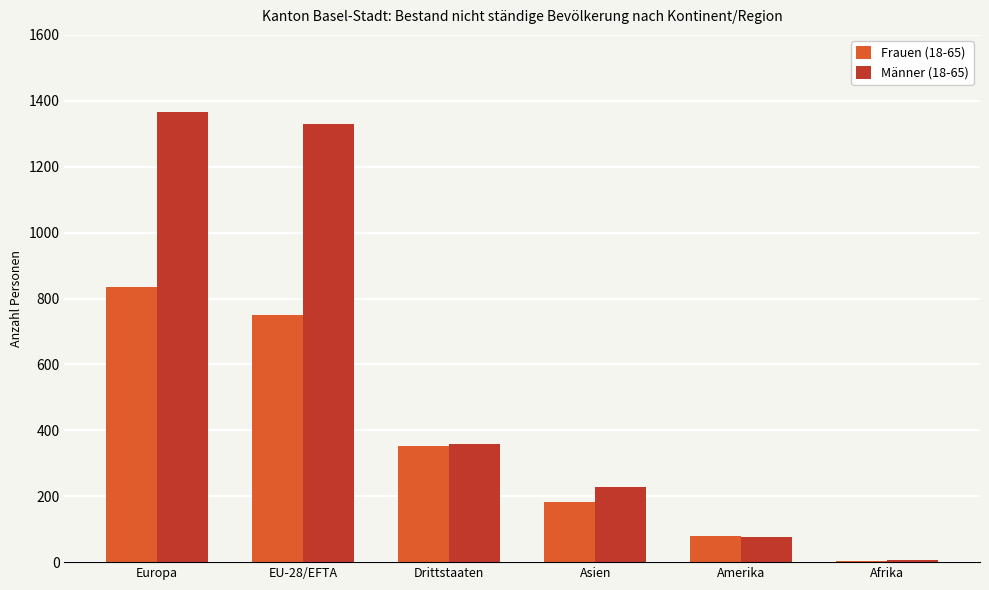

Which category has the highest value across all series?

Europa